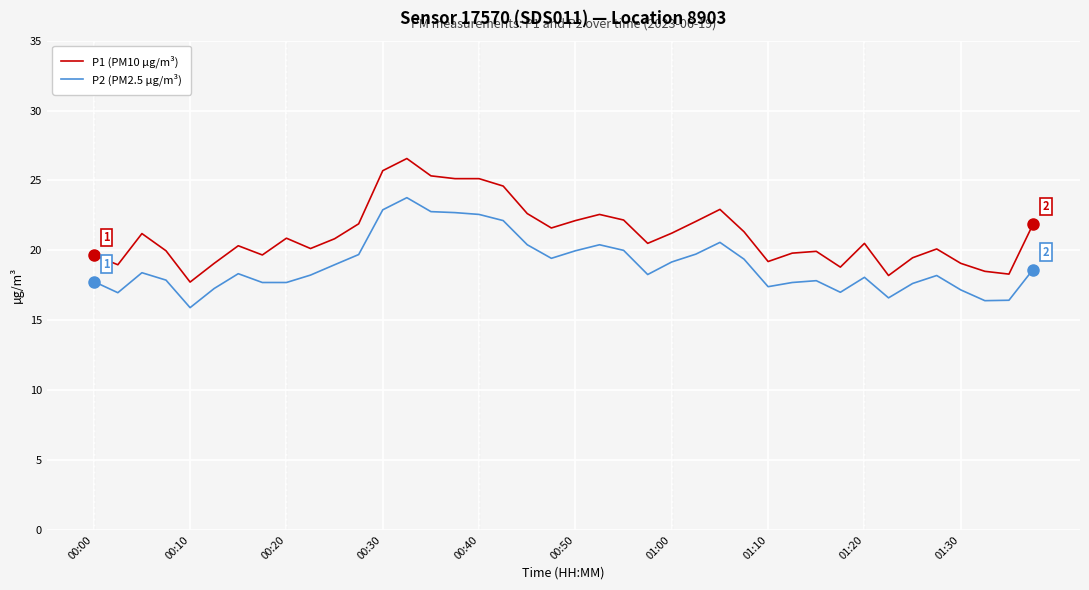

List the series in order of their peak value, lowest first.

P2 (PM2.5 µg/m³), P1 (PM10 µg/m³)